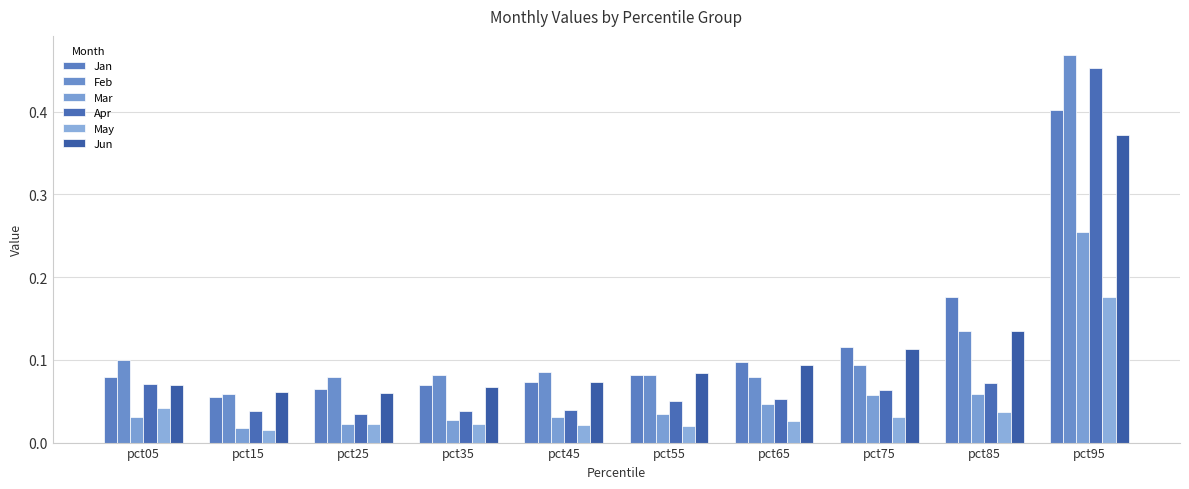

What is the spread (max minus min) of values at pct85?

0.1